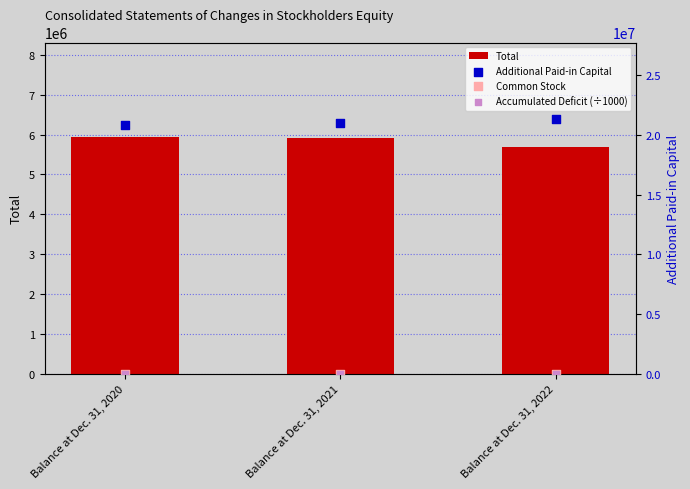

What are all the series names shown in the legend?

Total, Additional Paid-in Capital, Common Stock, Accumulated Deficit (÷1000)